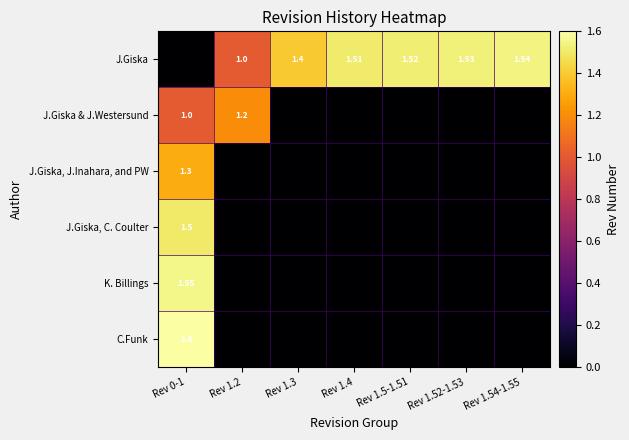

Is it true that K. Billings equals -1.0 at Rev 1.54-1.55?

False